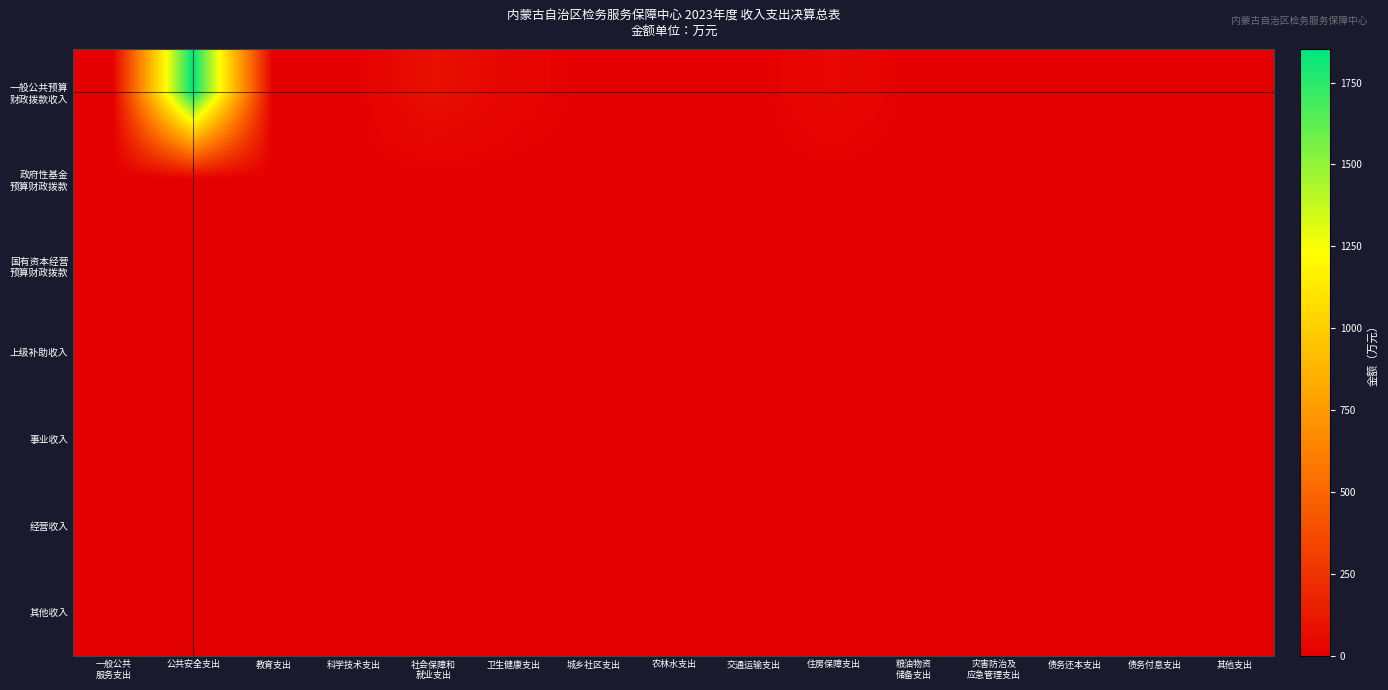

Rank the series at 科学技术支出 from lowest to highest value.

一般公共预算 财政拨款收入, 政府性基金 预算财政拨款, 国有资本经营 预算财政拨款, 上级补助收入, 事业收入, 经营收入, 其他收入